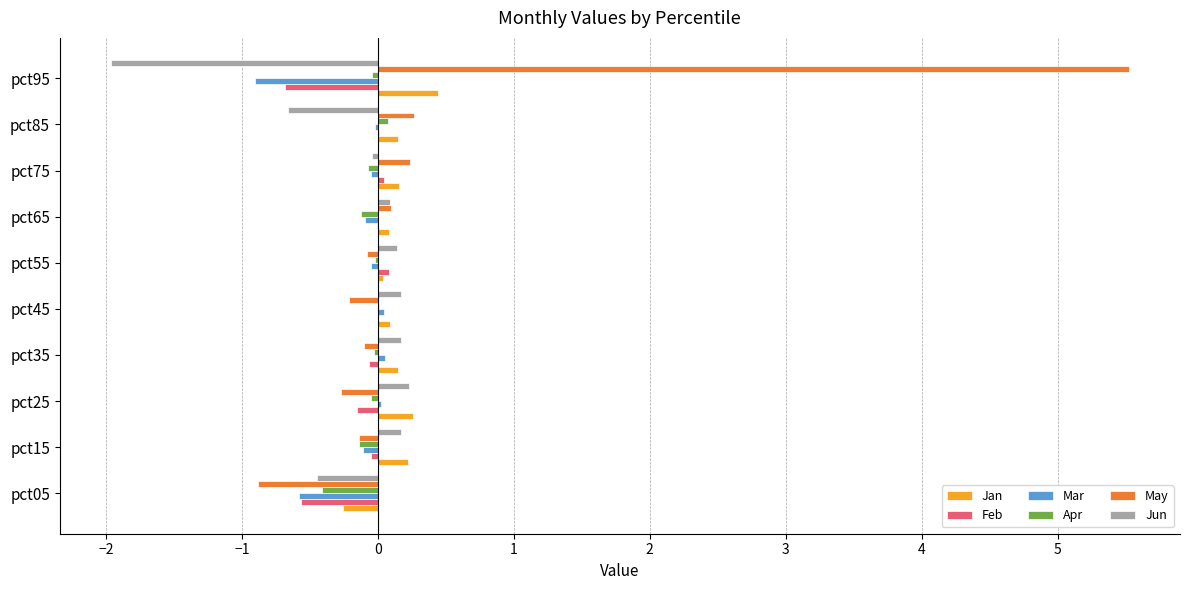

The Jan series shows 0.4 at pct95. True or false?

True